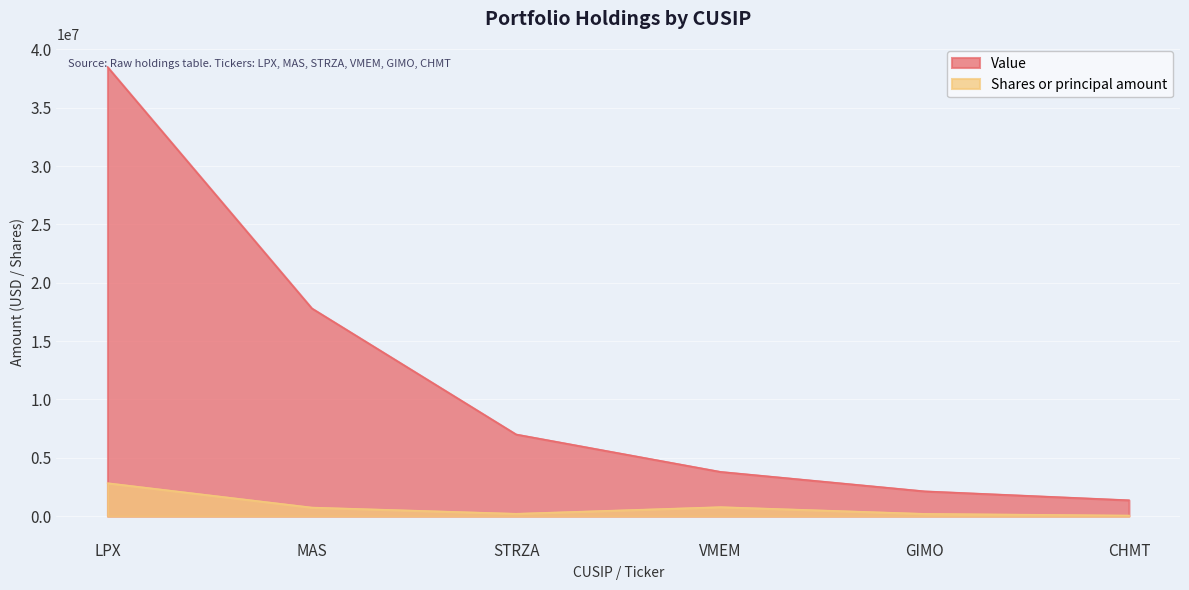

At which label is Shares or principal amount closest to 1445601?

VMEM